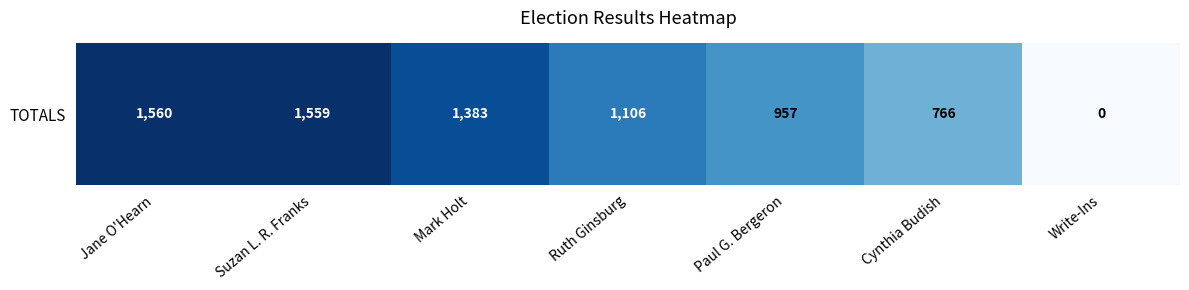

What is the ratio of the value at Cynthia Budish to the value at Jane O'Hearn?

0.5